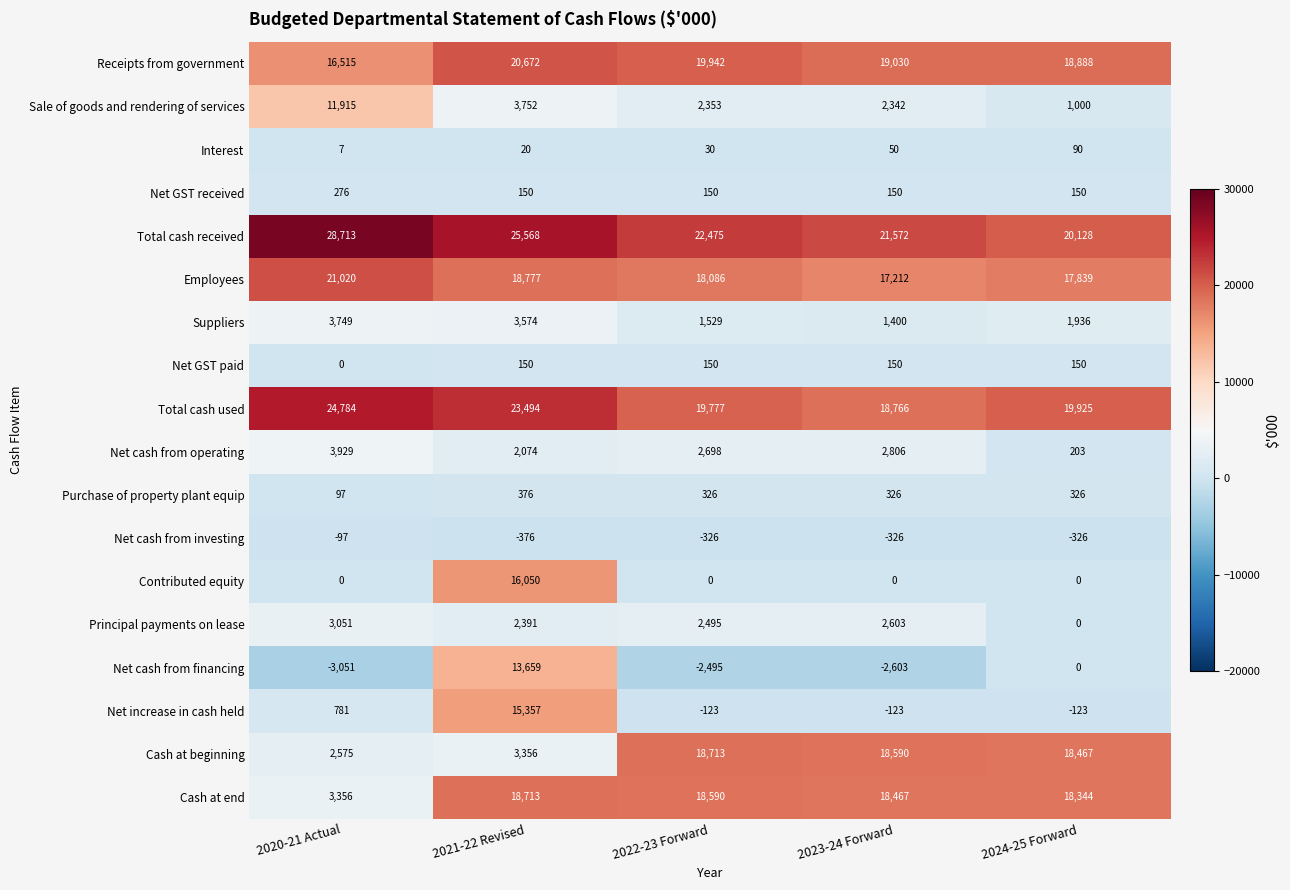

What is the total value across all series at 2020-21 Actual?

117620